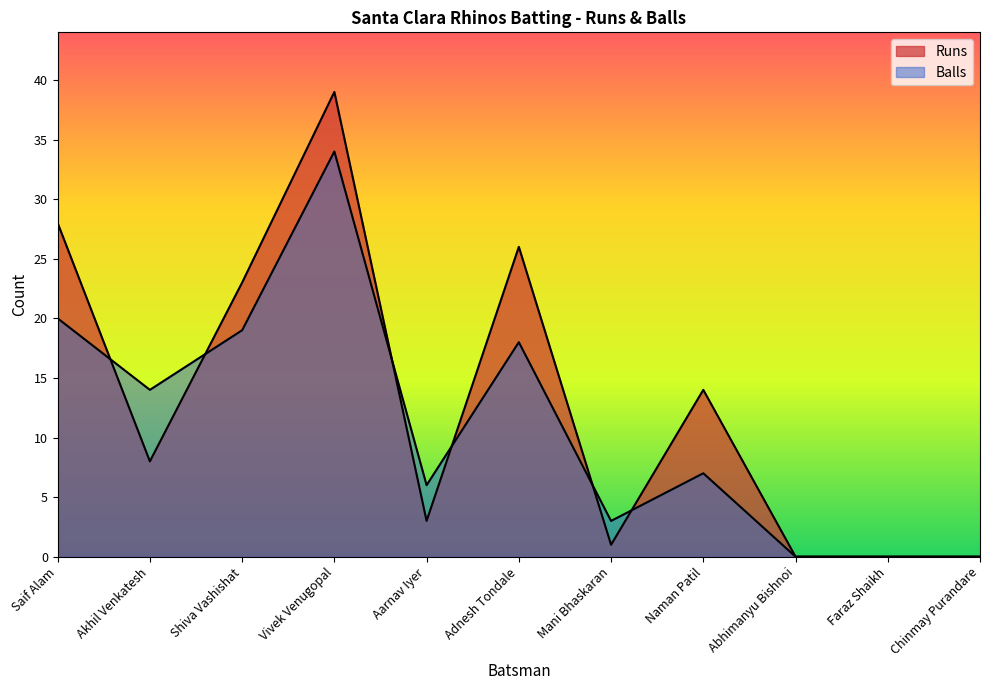

How many data points in Runs are above 8?

5